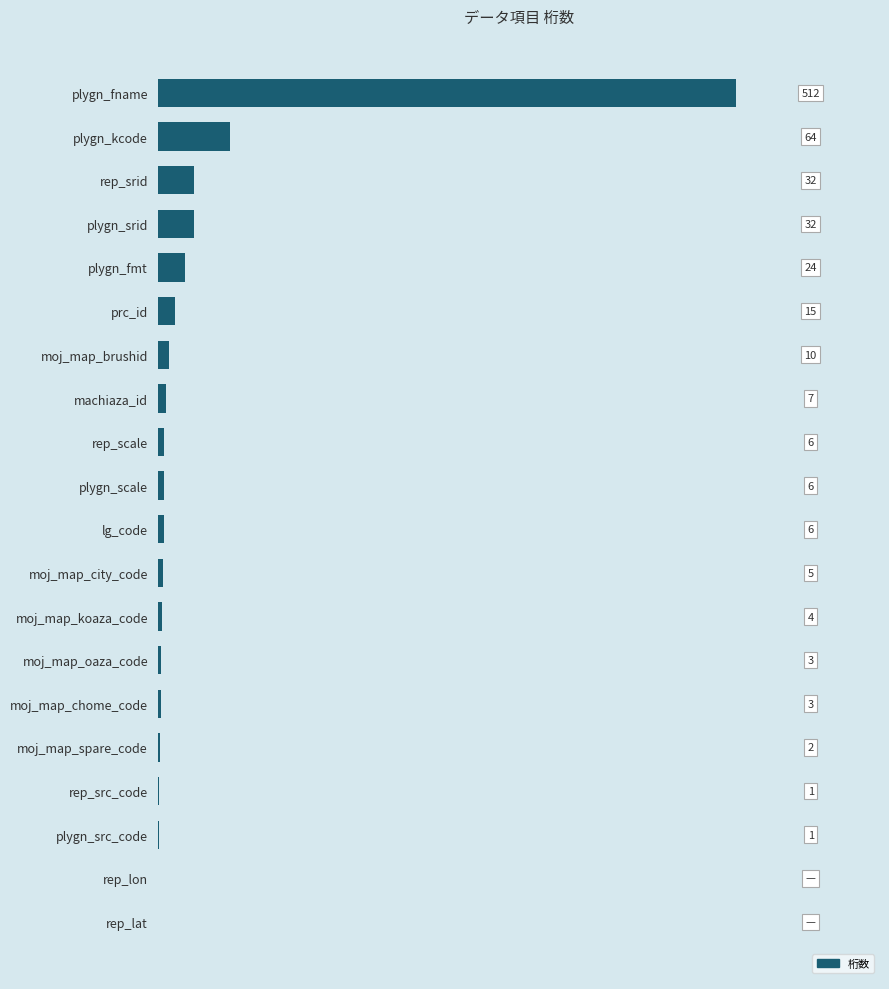

Which has a higher value, rep_scale or moj_map_koaza_code?

rep_scale